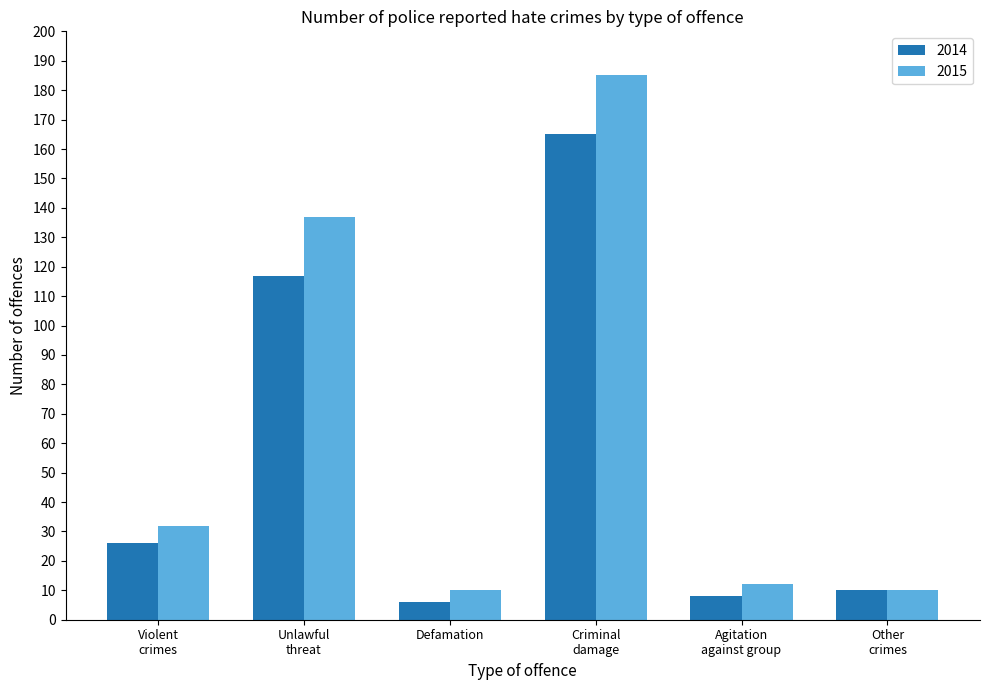

What are all the series names shown in the legend?

2014, 2015